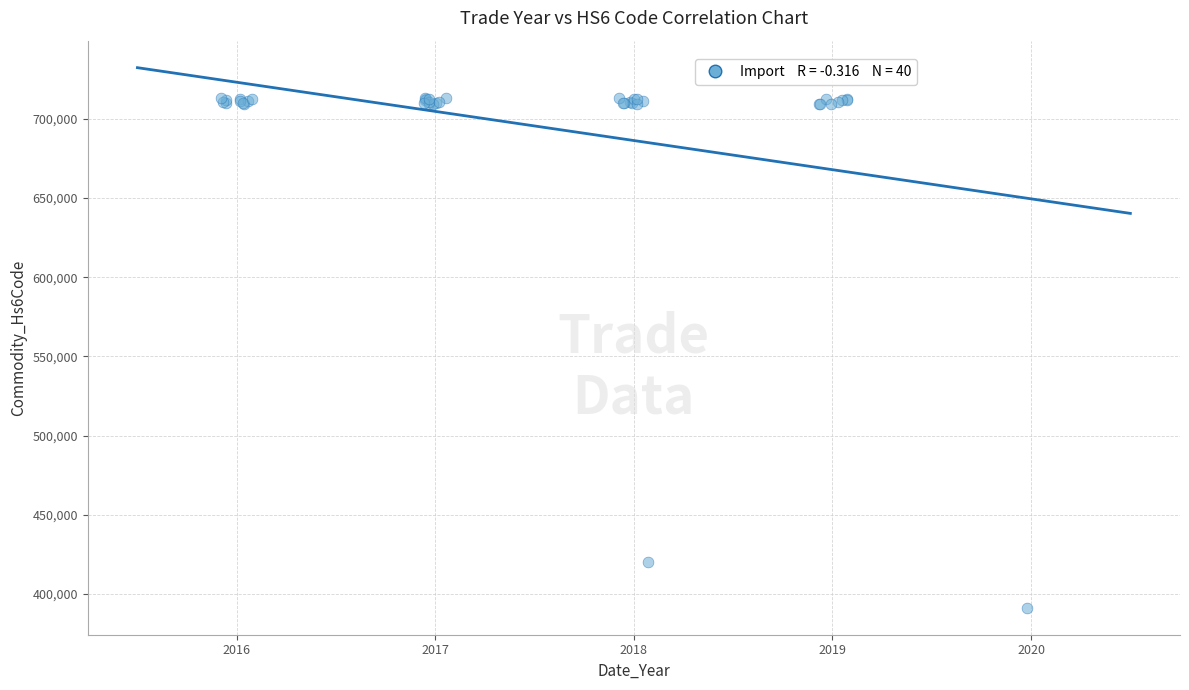

What Y value in the scatter plot is closest to 552218?

420279.7